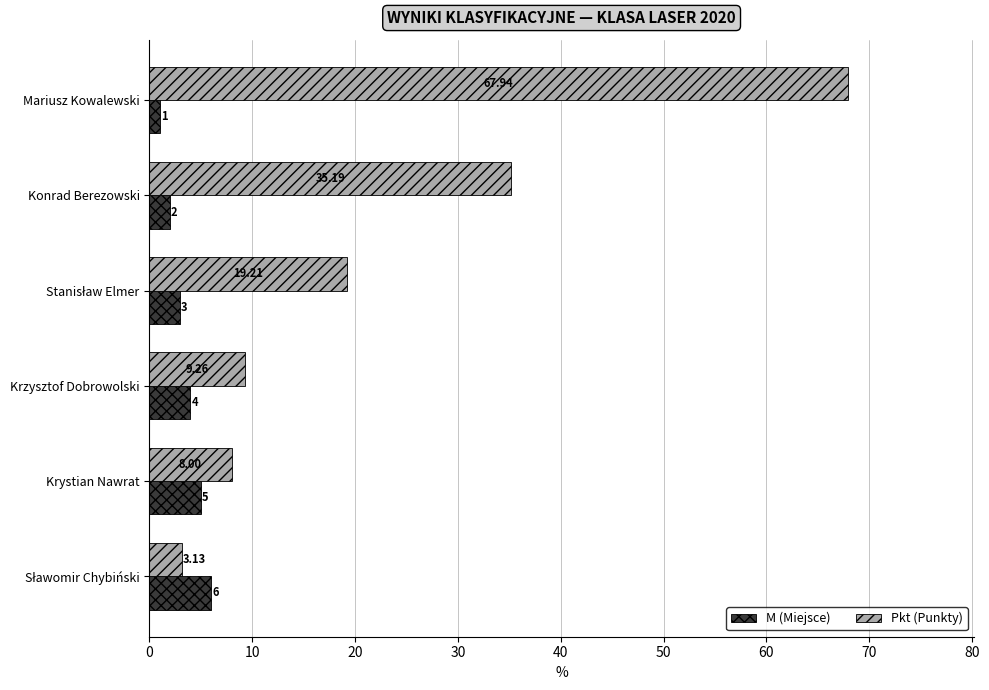

Rank the series by their maximum value, from highest to lowest.

Pkt (Punkty), M (Miejsce)